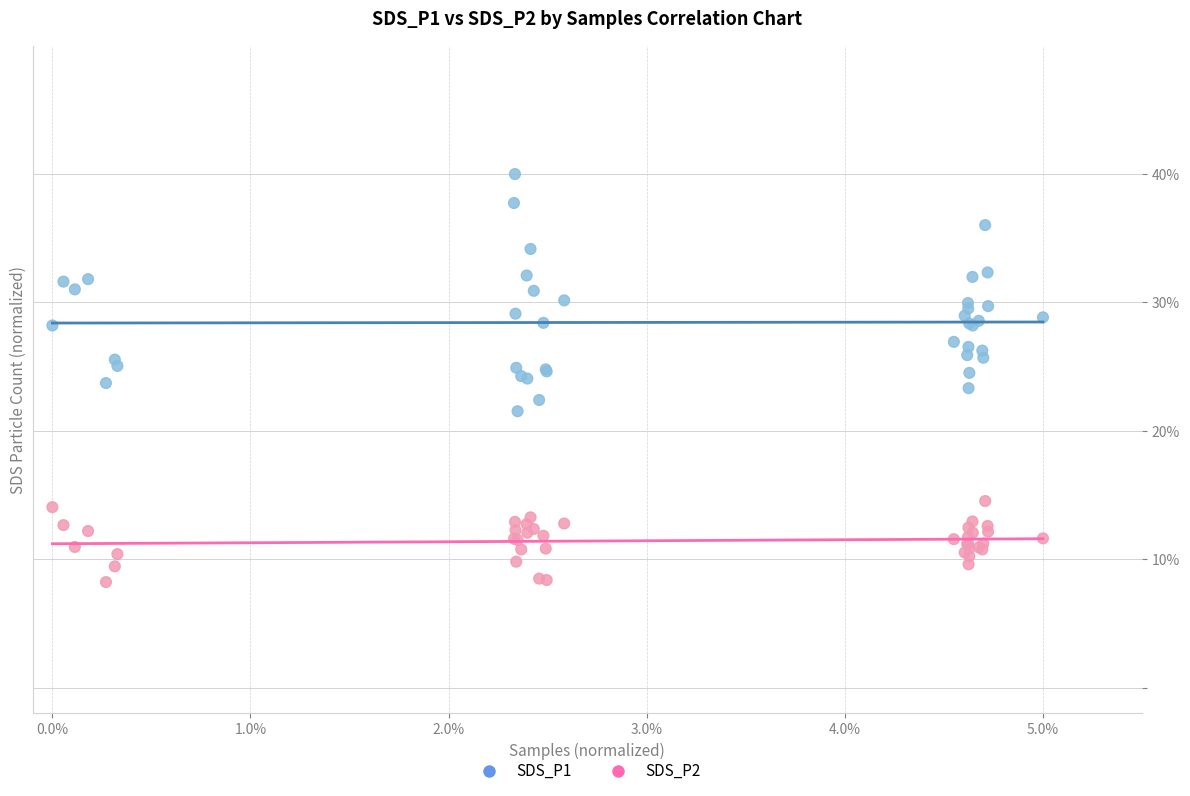

What are all the series names shown in the legend?

SDS_P1, SDS_P2